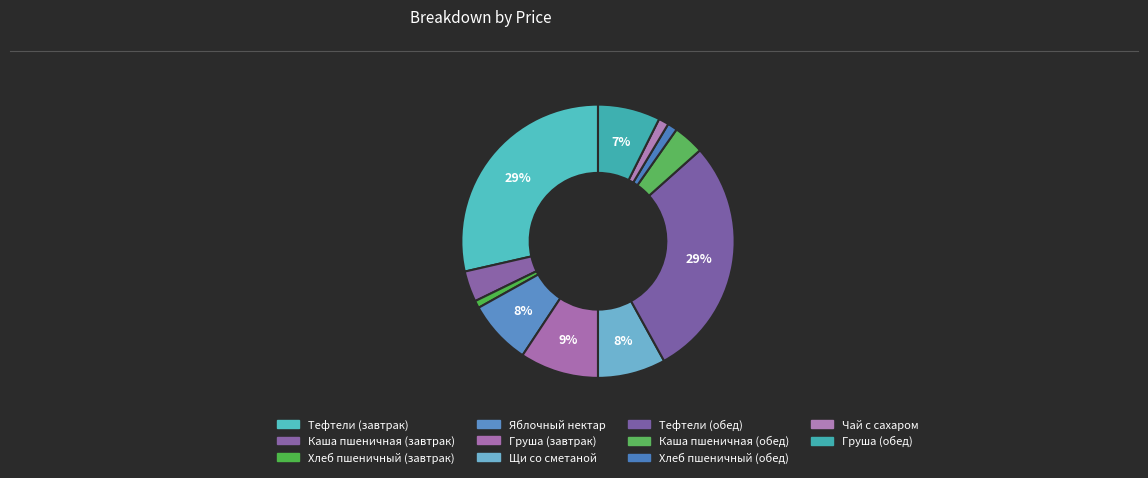

Approximately how many times larger is the value at Чай с сахаром compared to Хлеб пшеничный (обед)?

1.0